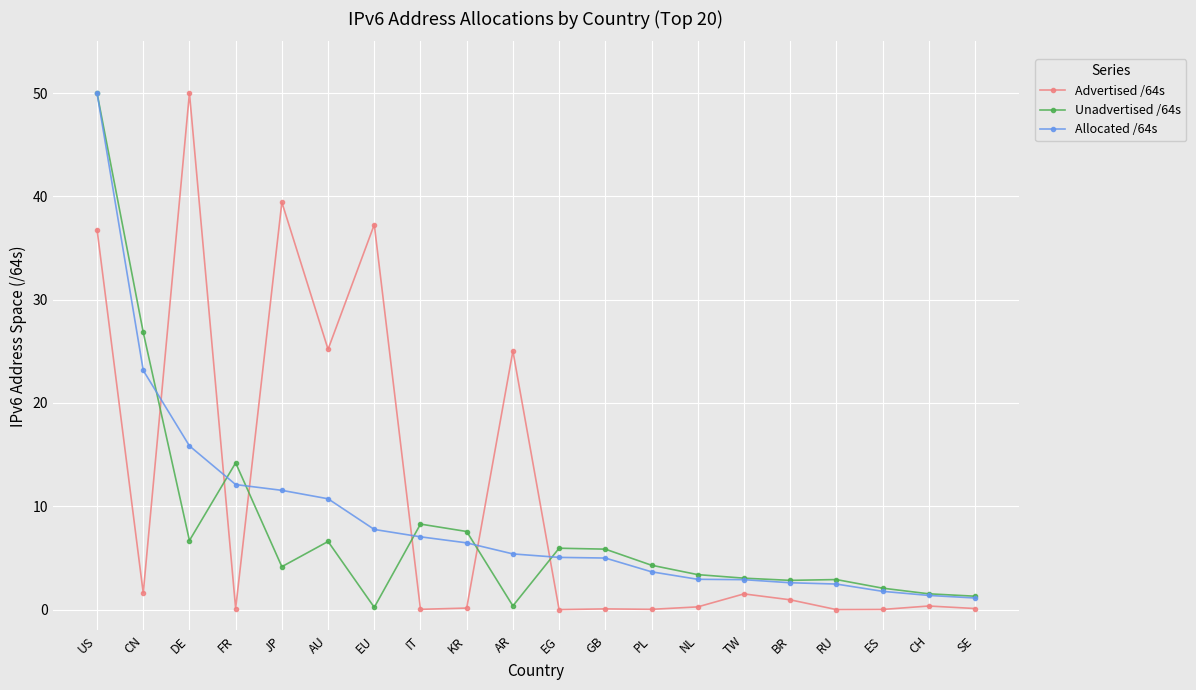

What is the difference between the highest and lowest values at EG?

5.9